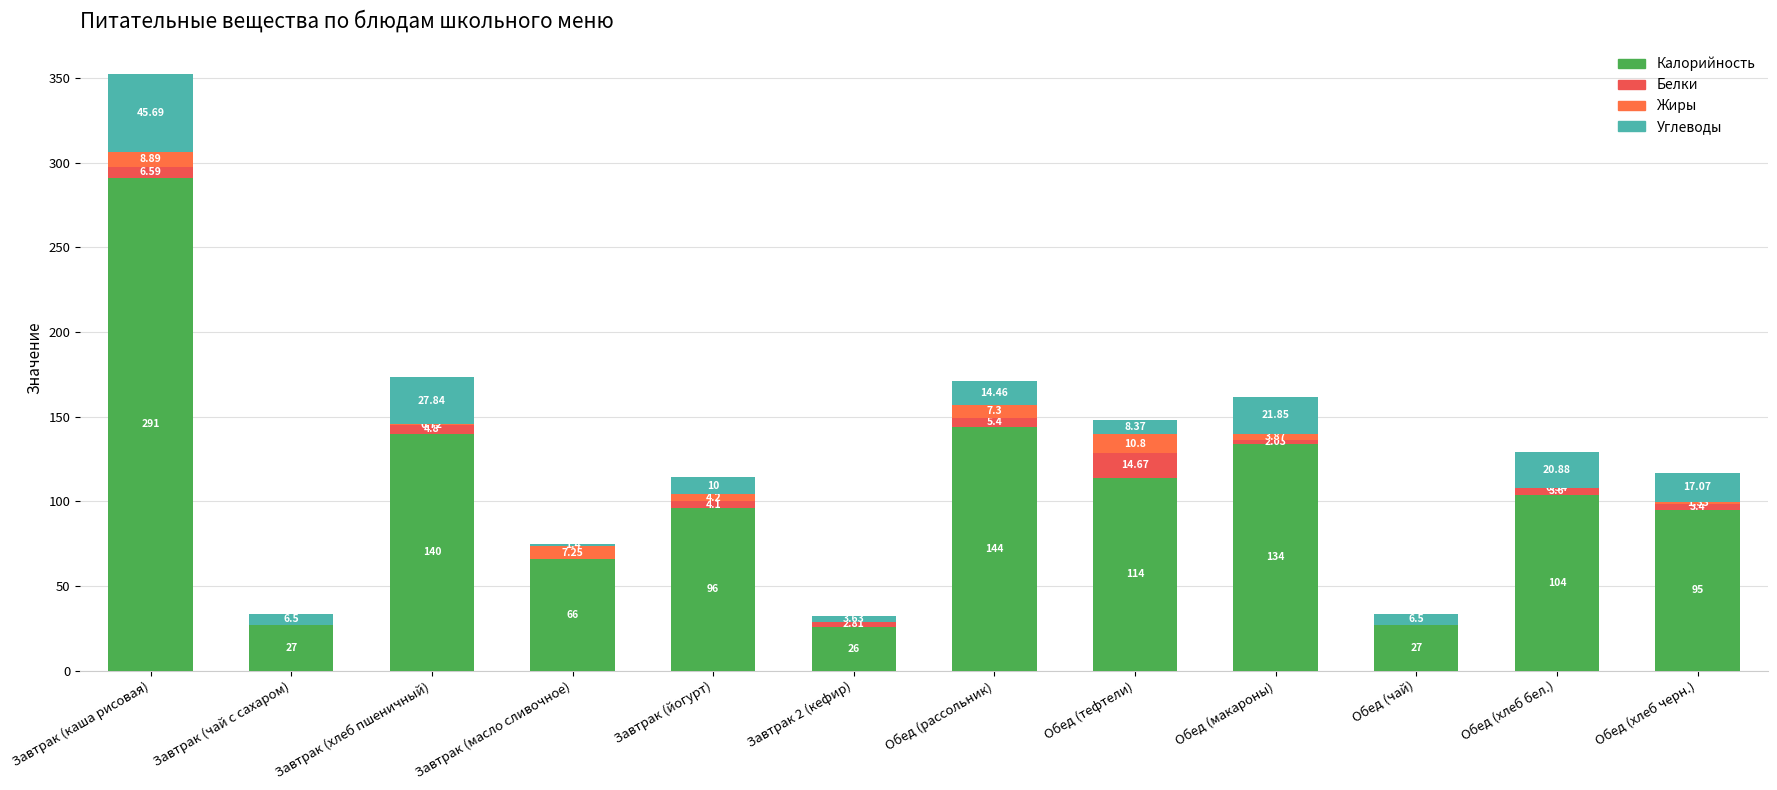

At which label does Углеводы first exceed 14?

Завтрак (каша рисовая)